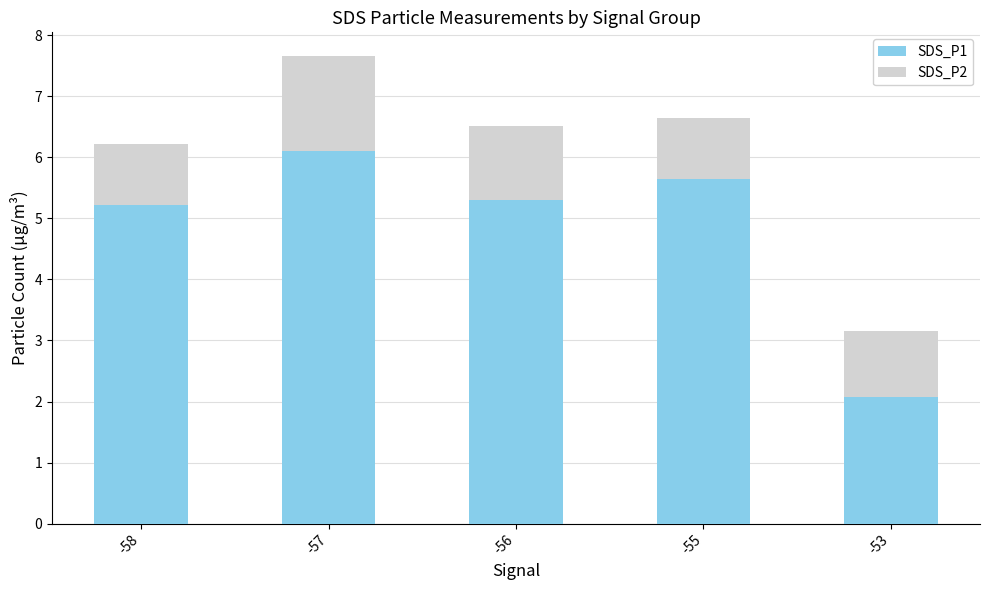

The value of SDS_P1 at -58 is 7.5. True or false?

False